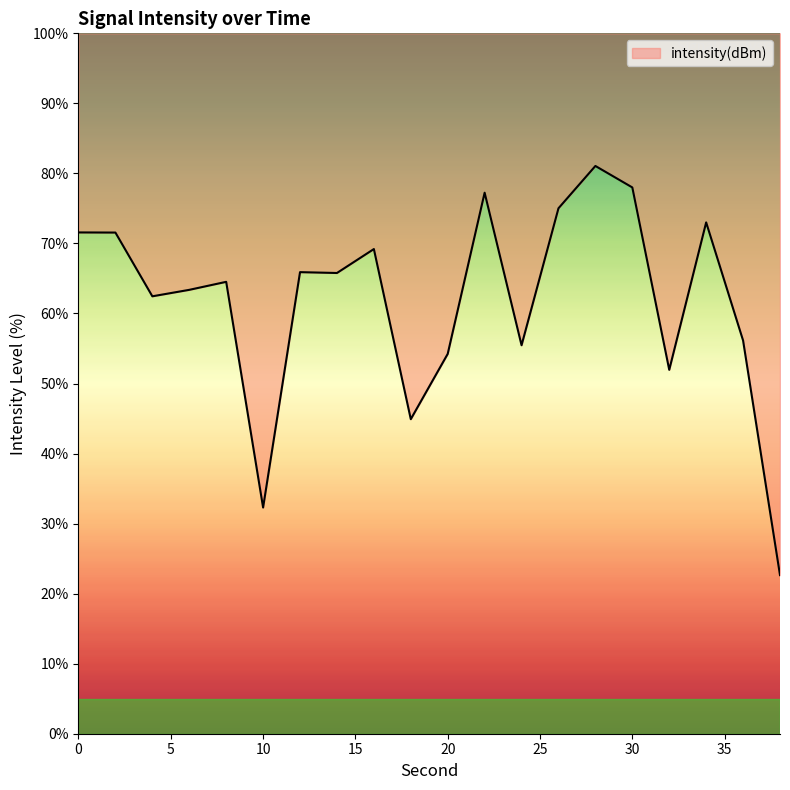

What is the value of the 1st point from the left?

71.6